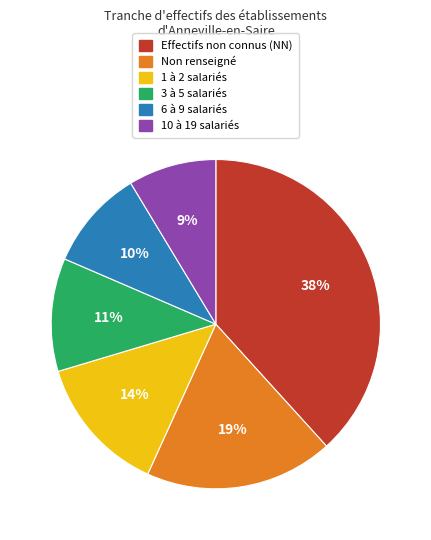

Which has a higher value, 10 à 19 salariés or 6 à 9 salariés?

6 à 9 salariés